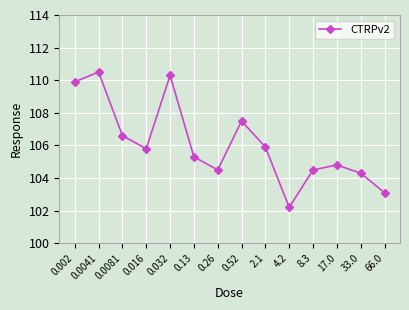

What is the minimum value shown in the chart?

102.2